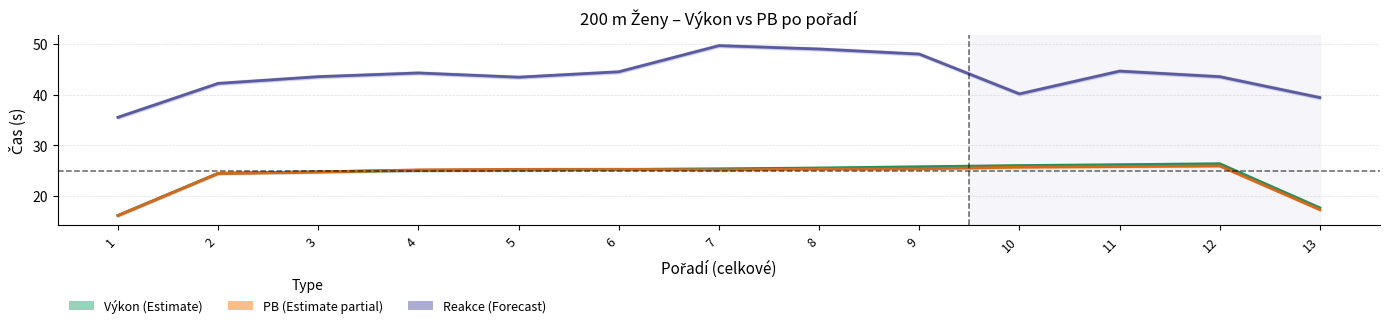

Is it true that Reakce × 100 + 23.8 (Forecast) equals 24.2 at 8?

False